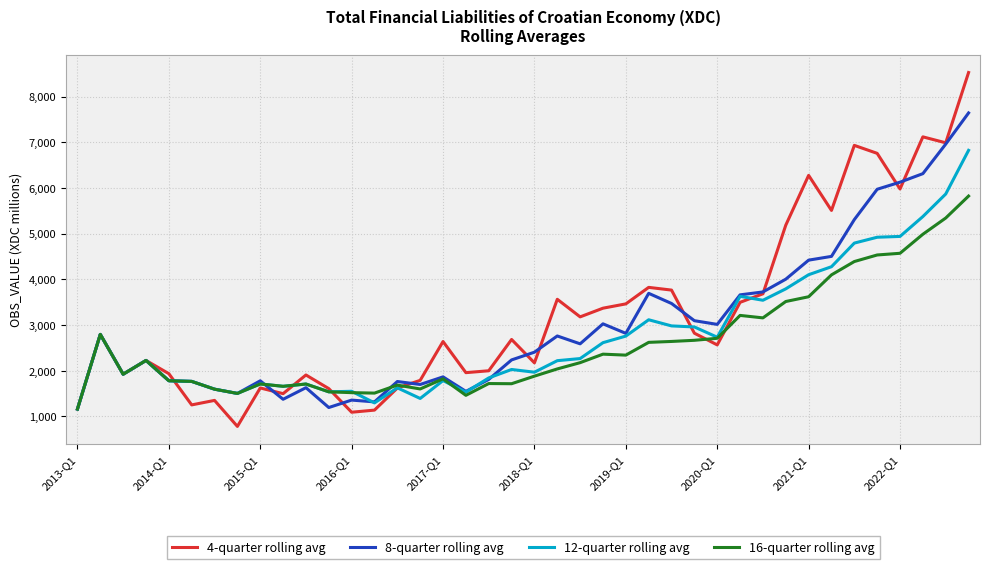

Is this an area chart (filled region under the line)?

No